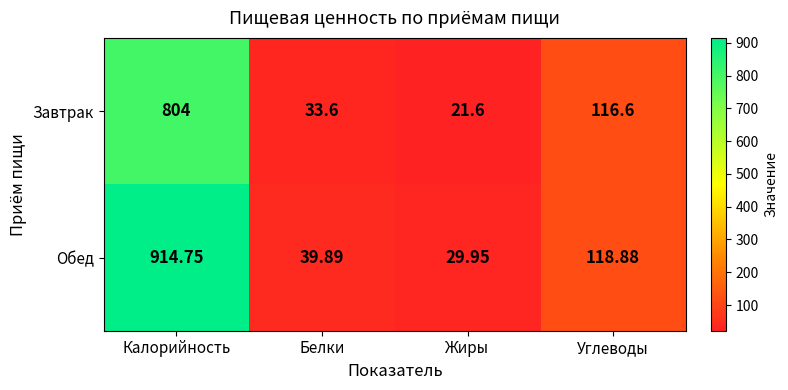

Which label corresponds to the smallest value in the chart?

Жиры